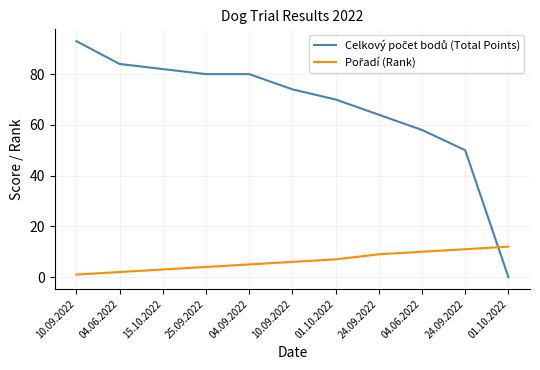

Does the chart display data point markers on the line(s)?

No